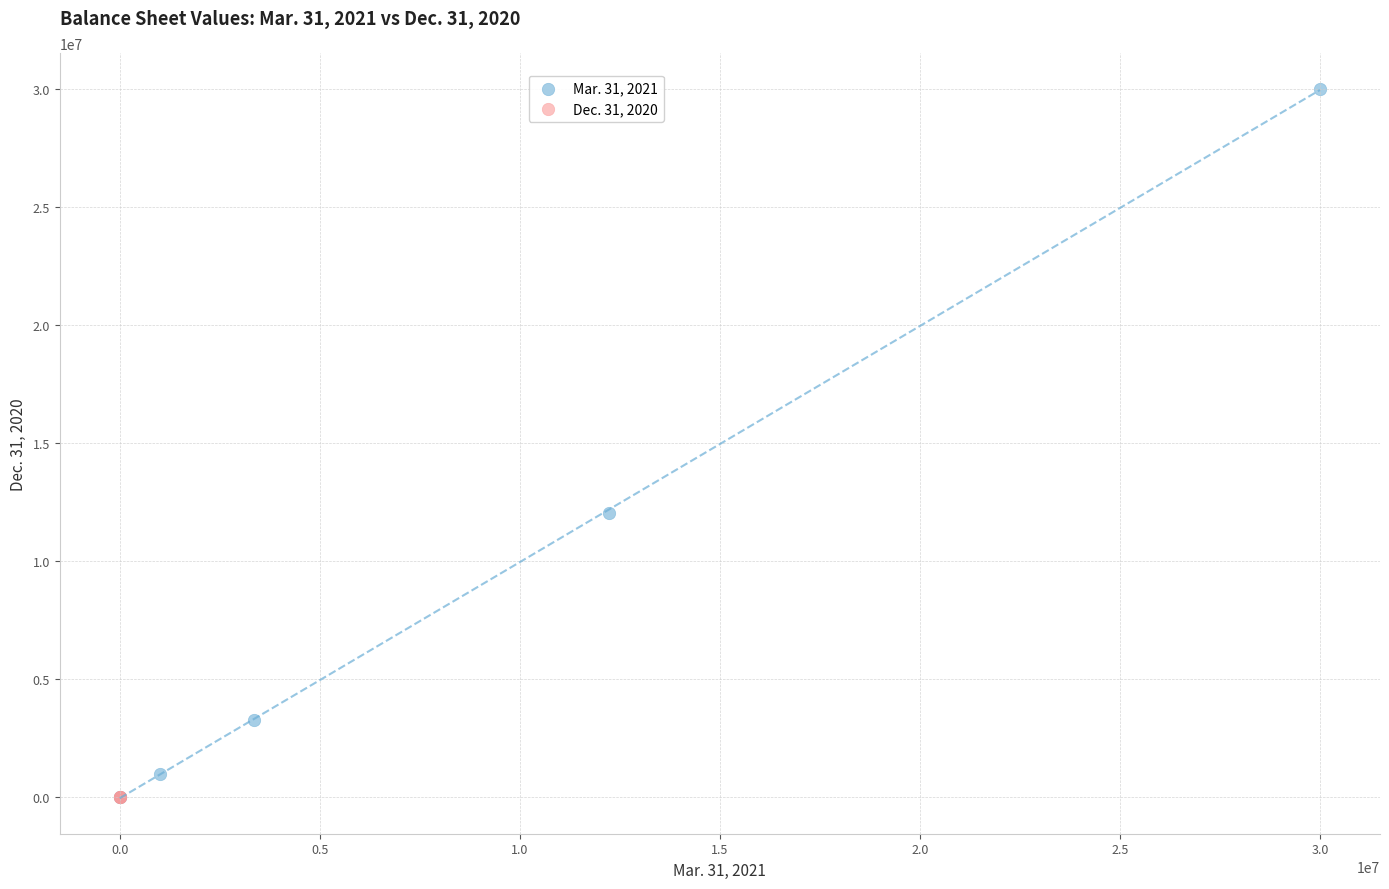

What are all the series names shown in the legend?

Mar. 31, 2021, Dec. 31, 2020